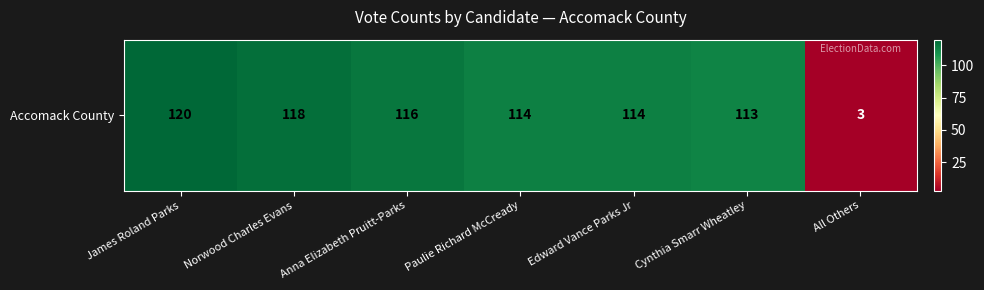

What is the sum of the values at Norwood Charles Evans and All Others?

121